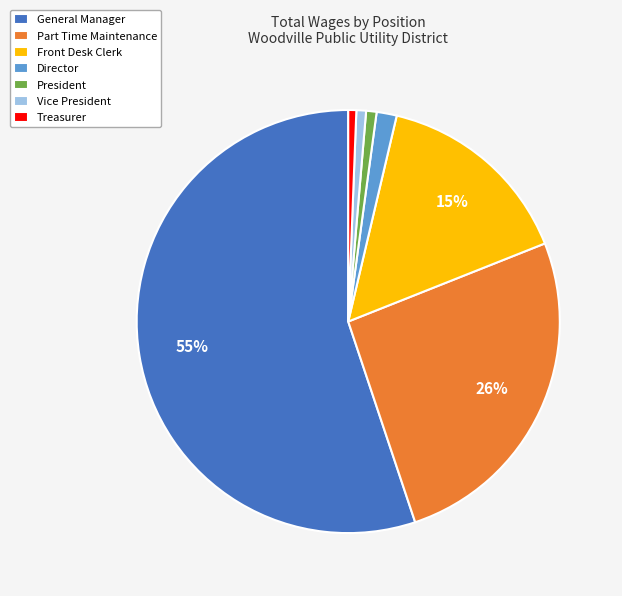

To the nearest percent, what is the average slice percentage?

14%